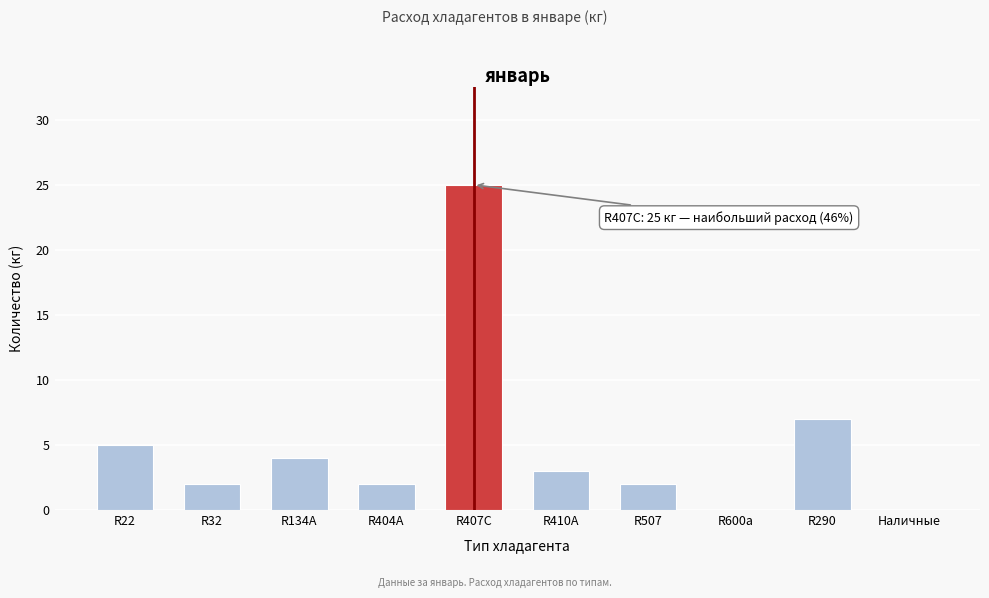

Reading left to right, extract all data points from this chart.

R22=5	R32=2	R134A=4	R404A=2	R407C=25	R410A=3	R507=2	R600a=0	R290=7	Наличные=0